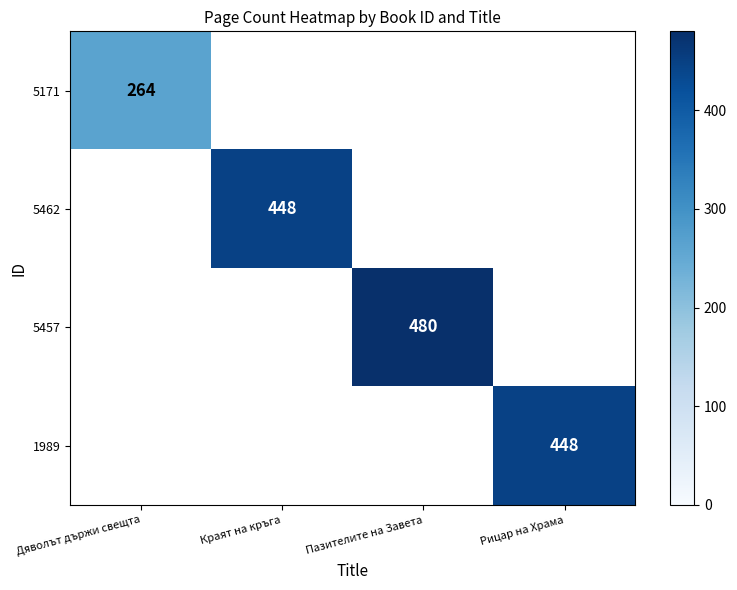

What is the greatest value displayed?

480.0